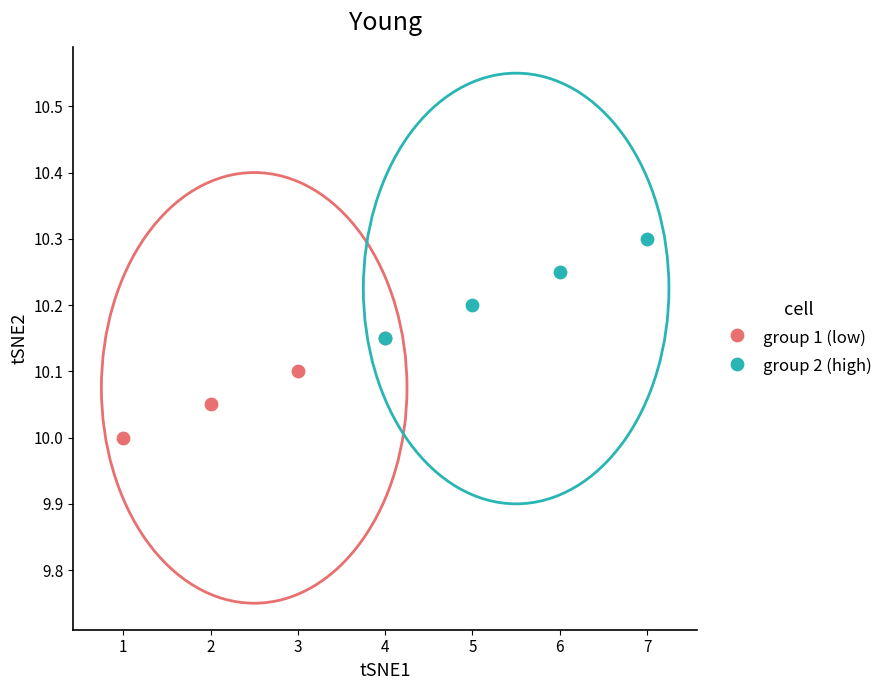

Which series contains the lowest Y value?

group 1 (low)